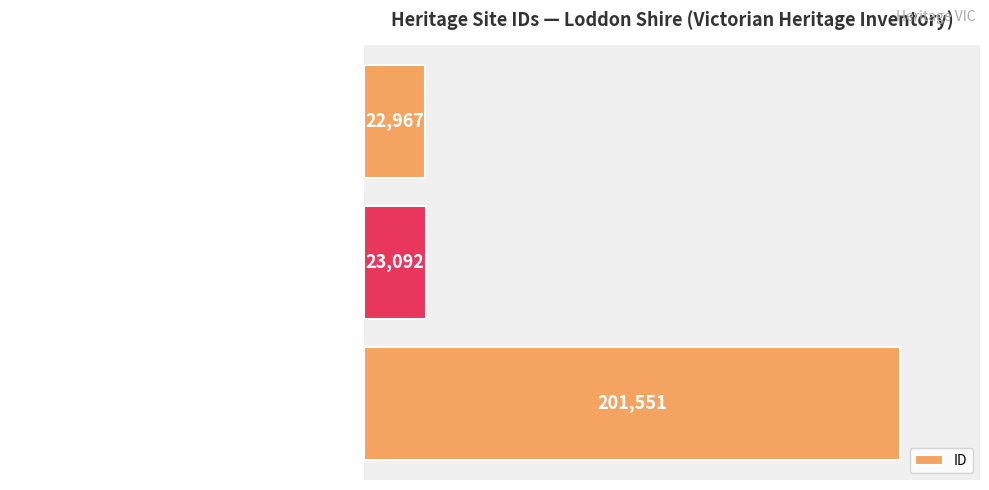

How many series are shown in this chart?

1